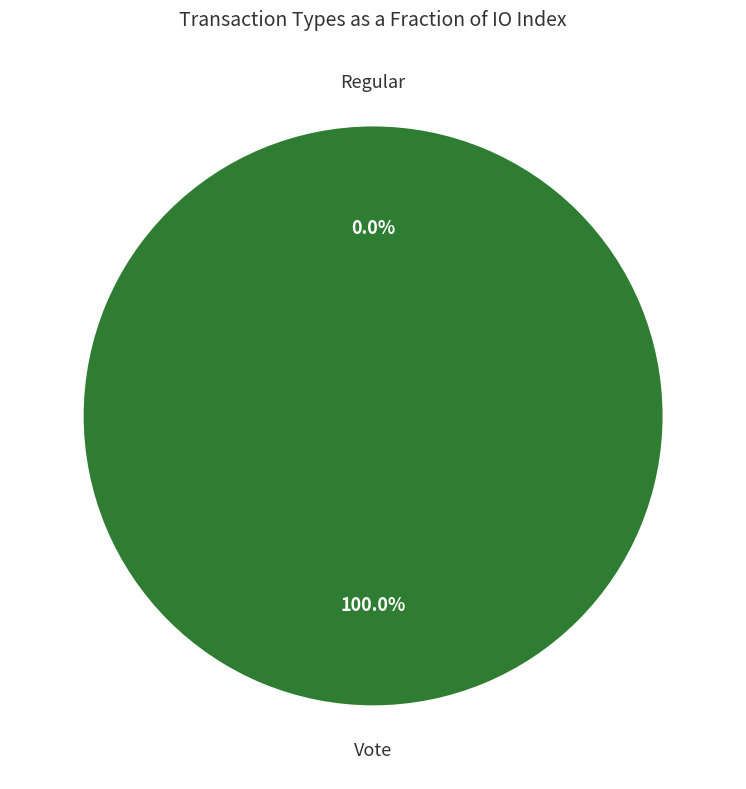

True or false: Regular accounts for 0% of the total.

True